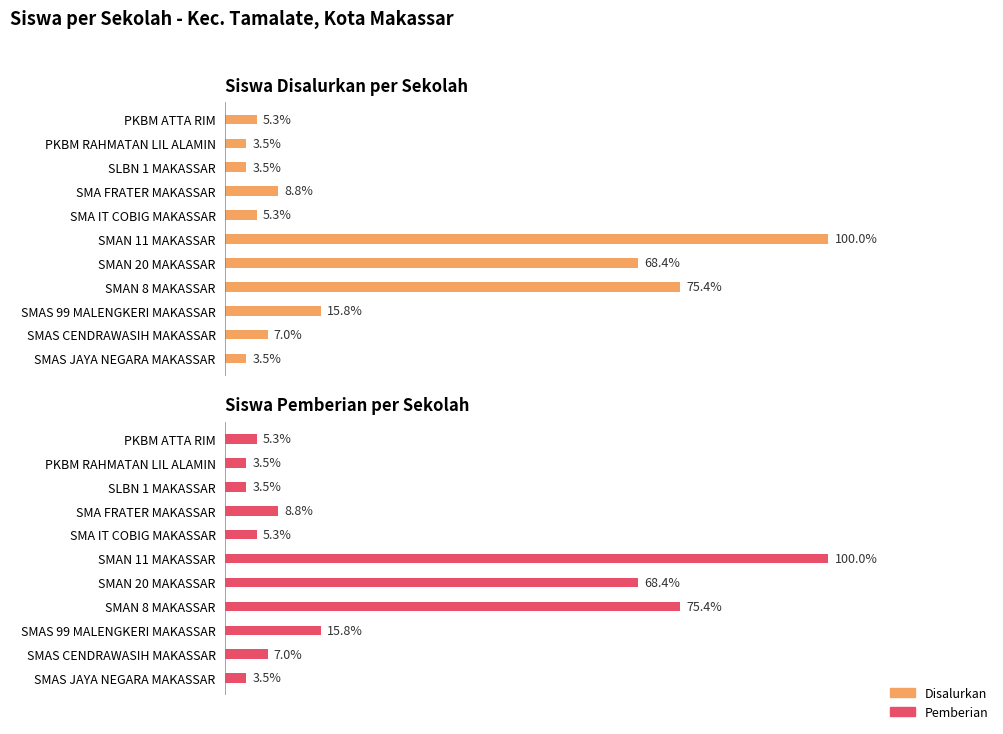

The value of Pemberian at SMAS JAYA NEGARA MAKASSAR is 1. True or false?

False